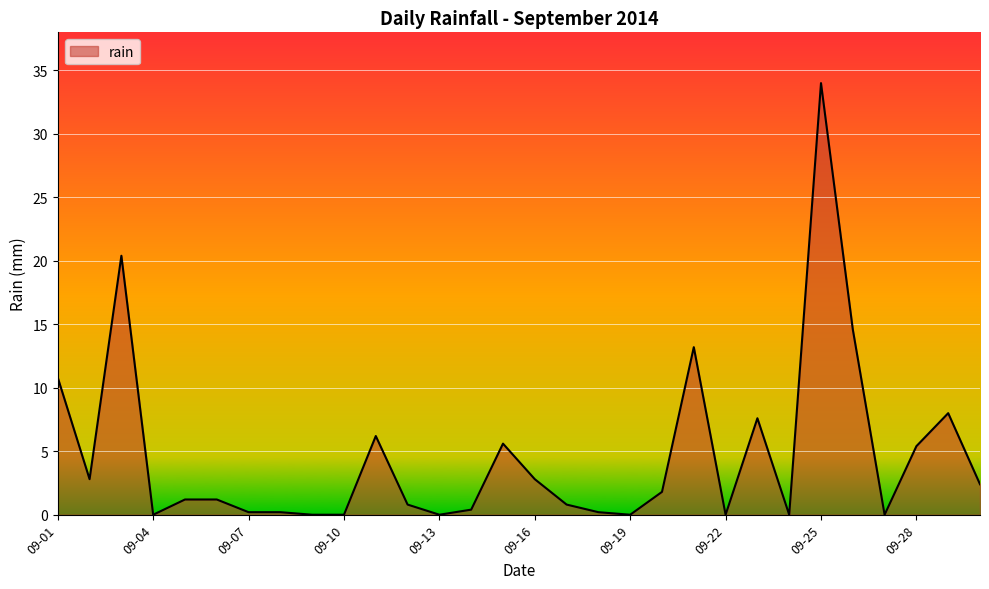

What is the greatest value displayed?

34.0